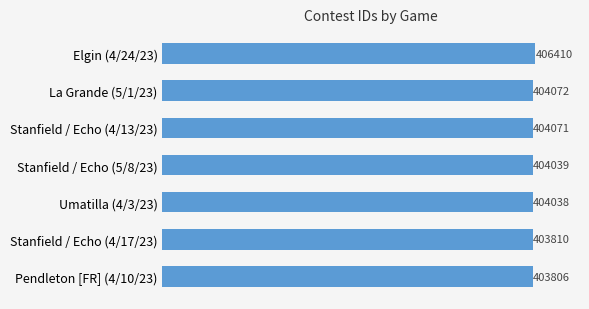

True or false: the data shows 155236 at Pendleton [FR] (4/10/23).

False